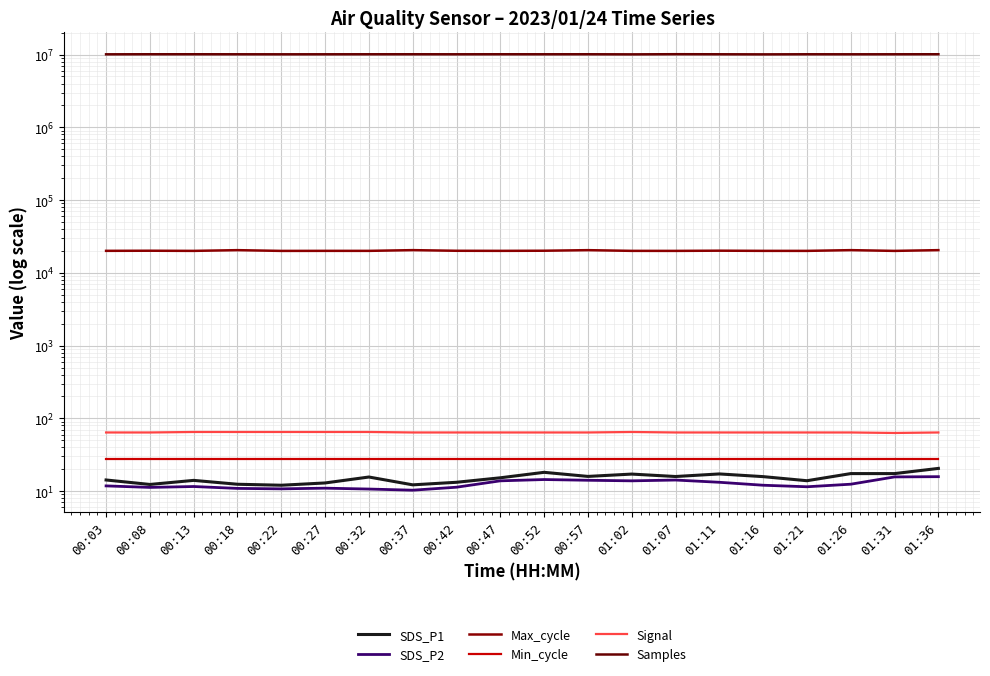

Where is the first local maximum for SDS_P2?

00:13